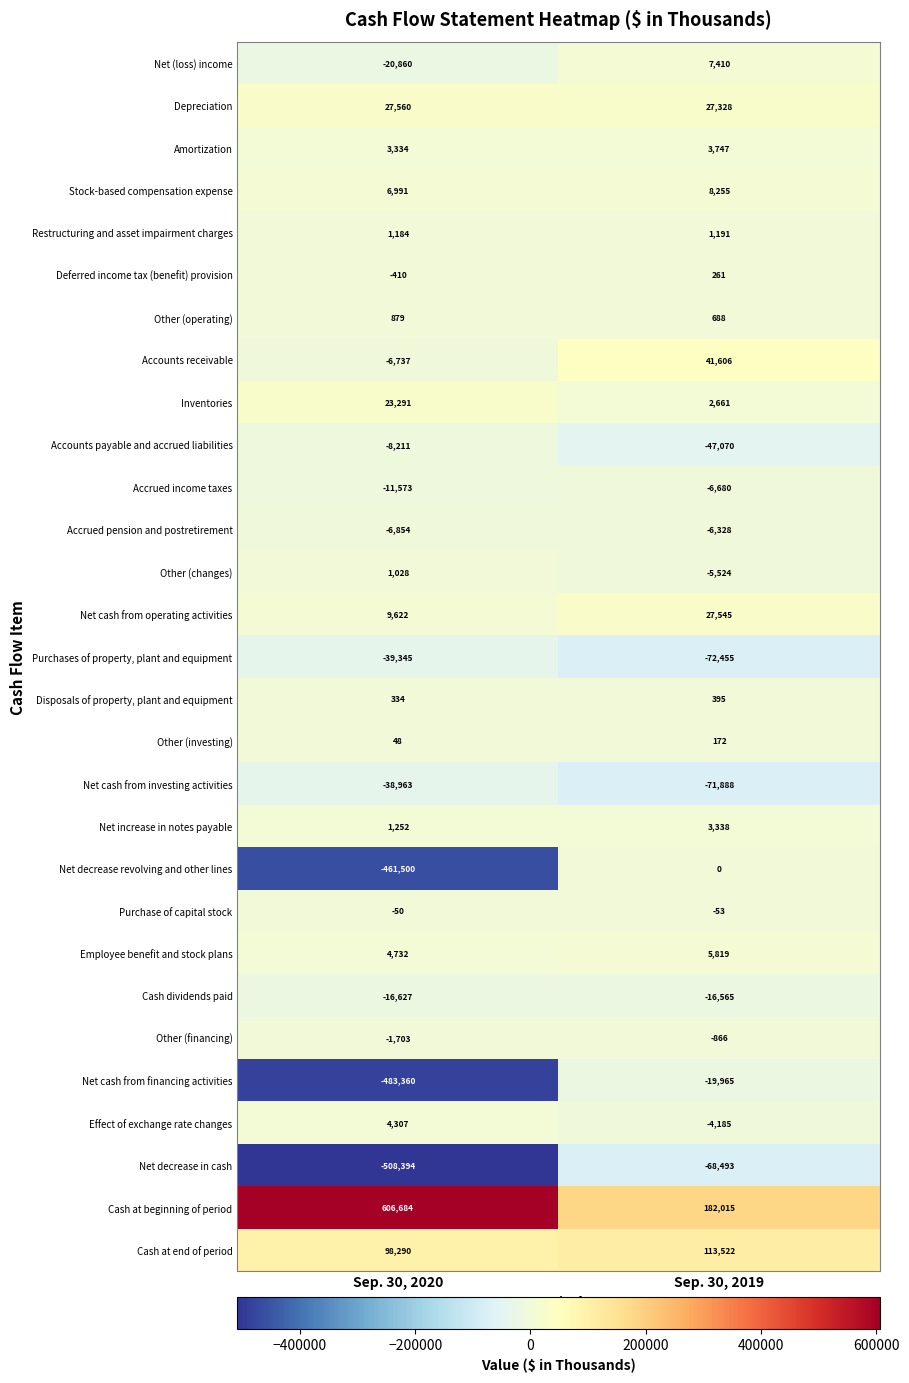

Is the value of Other (changes) at Sep. 30, 2019 greater than the value of Amortization at Sep. 30, 2020?

No